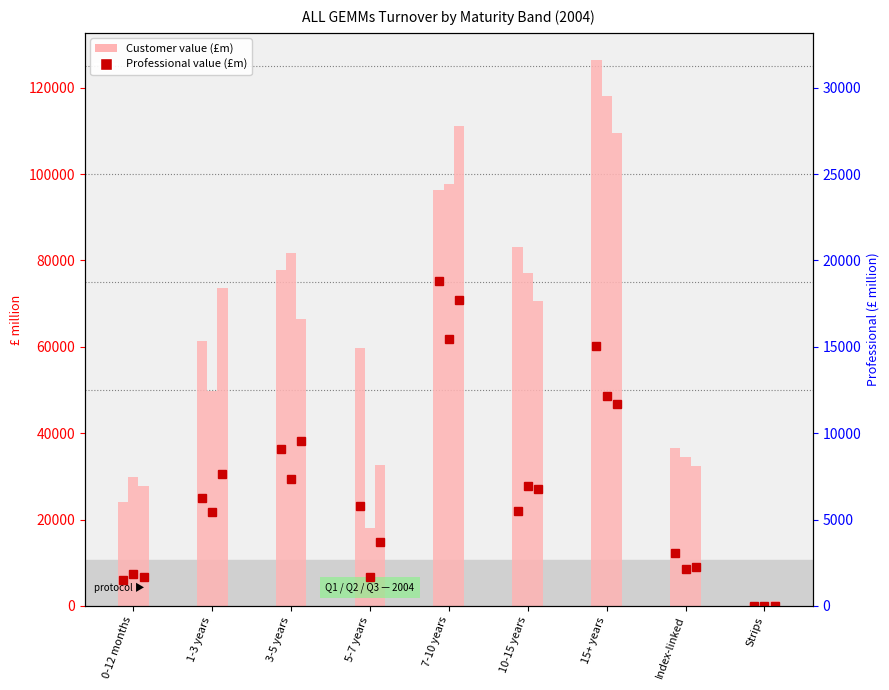

Reading left to right, extract all data points from this chart.

Professional Q1 (£m): 6073.7	24913.9	36255.5	23210.8	75175.7	21983.5	60083.7	12337.3	62.0
Professional Q2 (£m): 7398.6	21799.6	29321.6	6664.6	61798.4	27788.1	48643.8	8442.0	9.6
Professional Q3 (£m): 6675.9	30574.2	38254.6	14848.5	70847.4	27150.6	46642.0	9027.4	44.8
Customer Q1 (£m): 24020.5	61248.2	77822.2	59686.8	96395.5	83037.6	126390.0	36509.5	747.8
Customer Q2 (£m): 29880.6	49760.6	81665.6	17971.7	97662.6	77056.0	118129.1	34472.7	532.6
Customer Q3 (£m): 27831.2	73650.0	66444.0	32739.1	111211.8	70546.0	109539.4	32324.6	1078.7